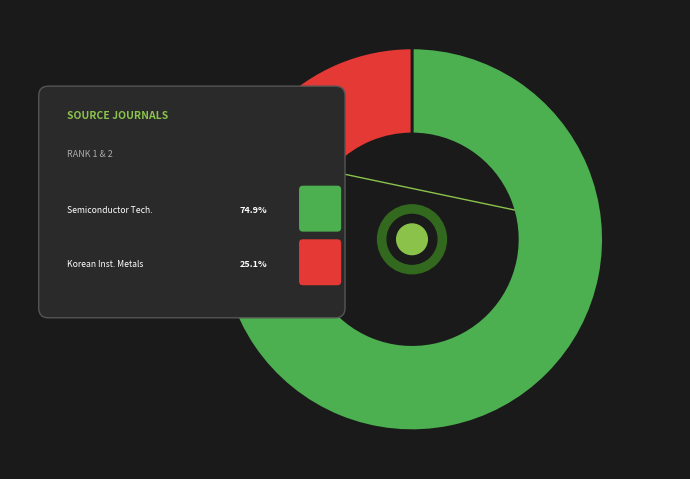

To the nearest percent, what portion does Journal of Korean Institute of Metals represent?

25%